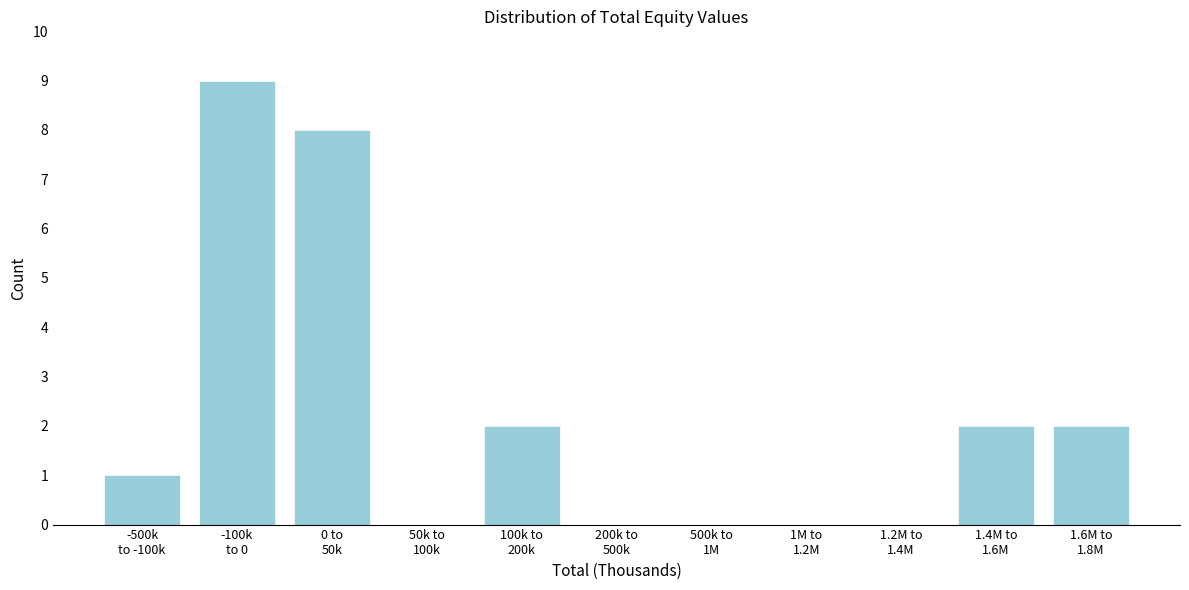

What is the greatest value displayed?

9